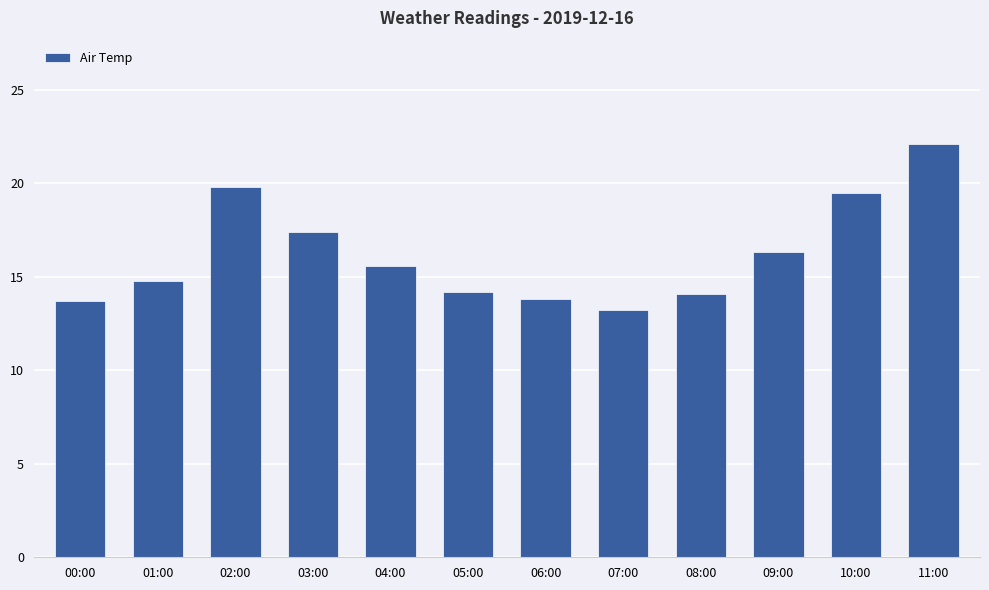

Approximately how many times larger is the value at 07:00 compared to 03:00?

0.8